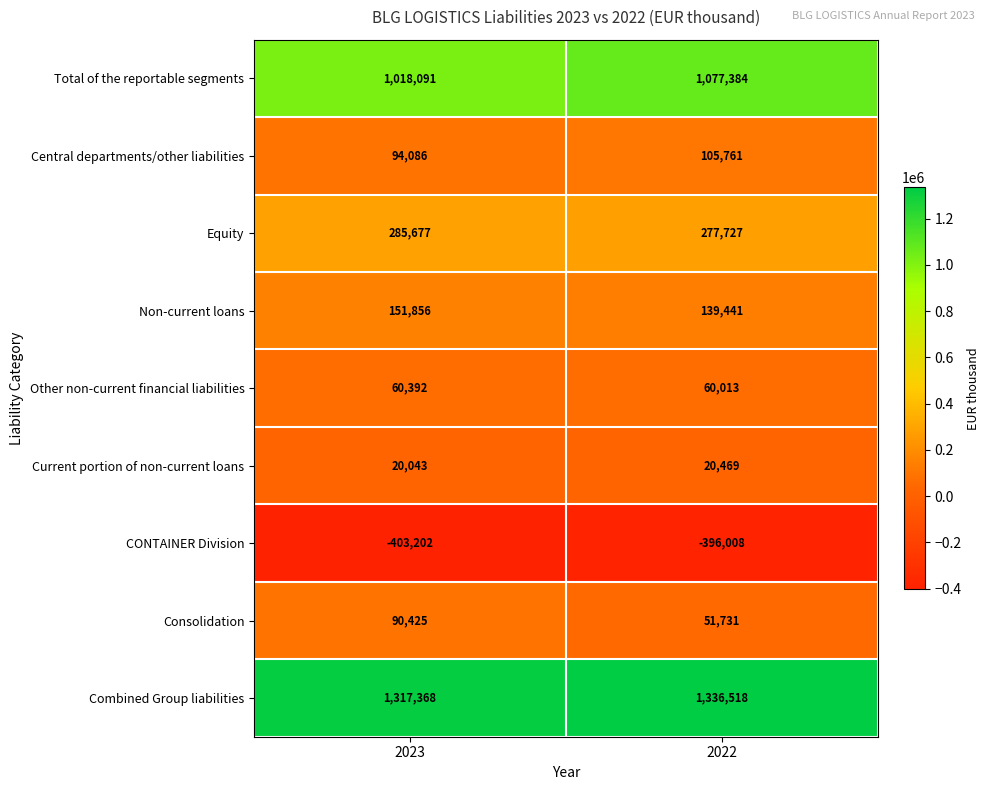

How many series are shown in this chart?

9